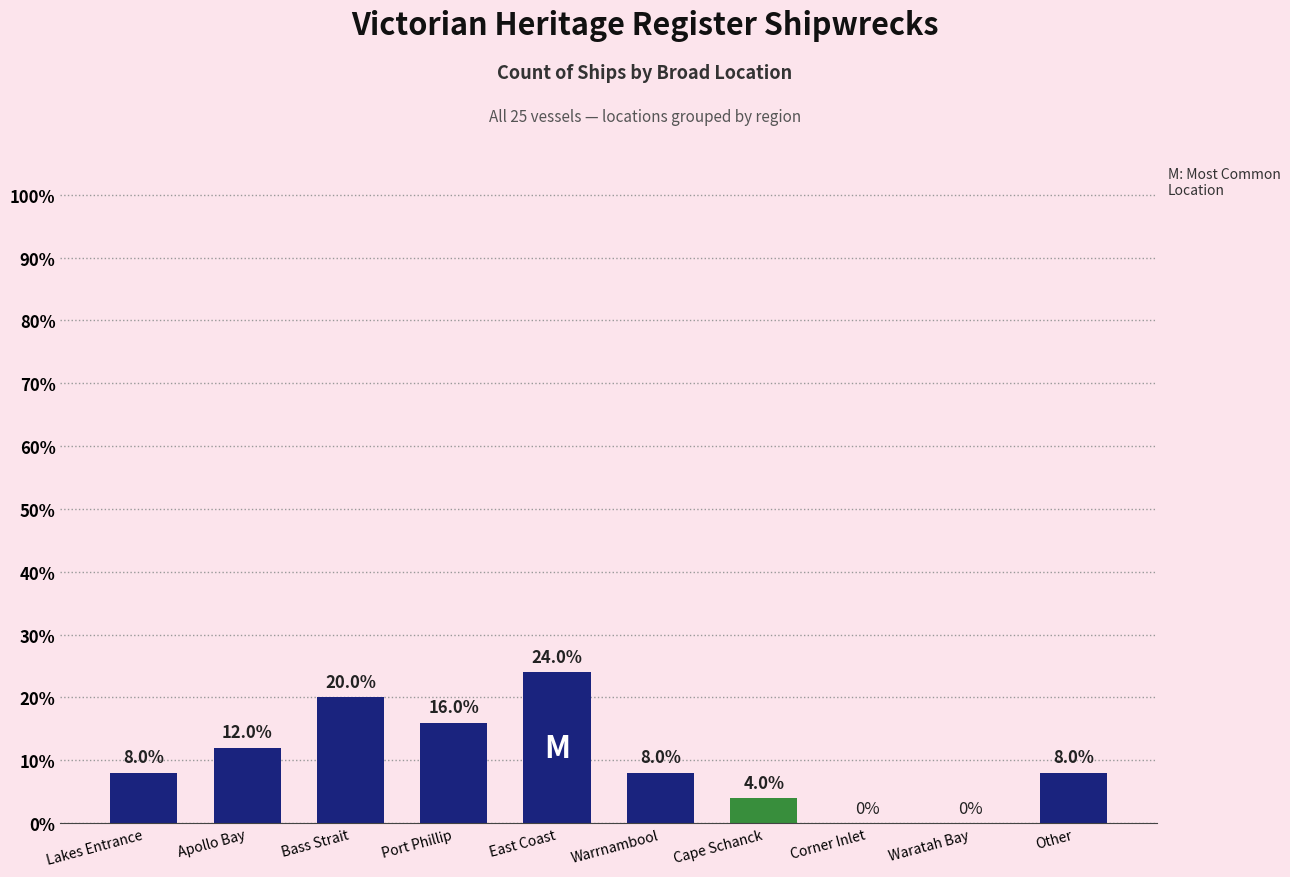

Which has a higher value, Waratah Bay or Lakes Entrance?

Lakes Entrance